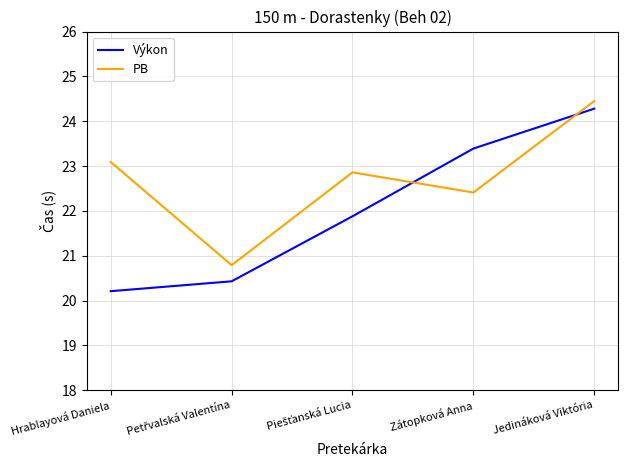

Rank the series by their average value, from lowest to highest.

Výkon, PB